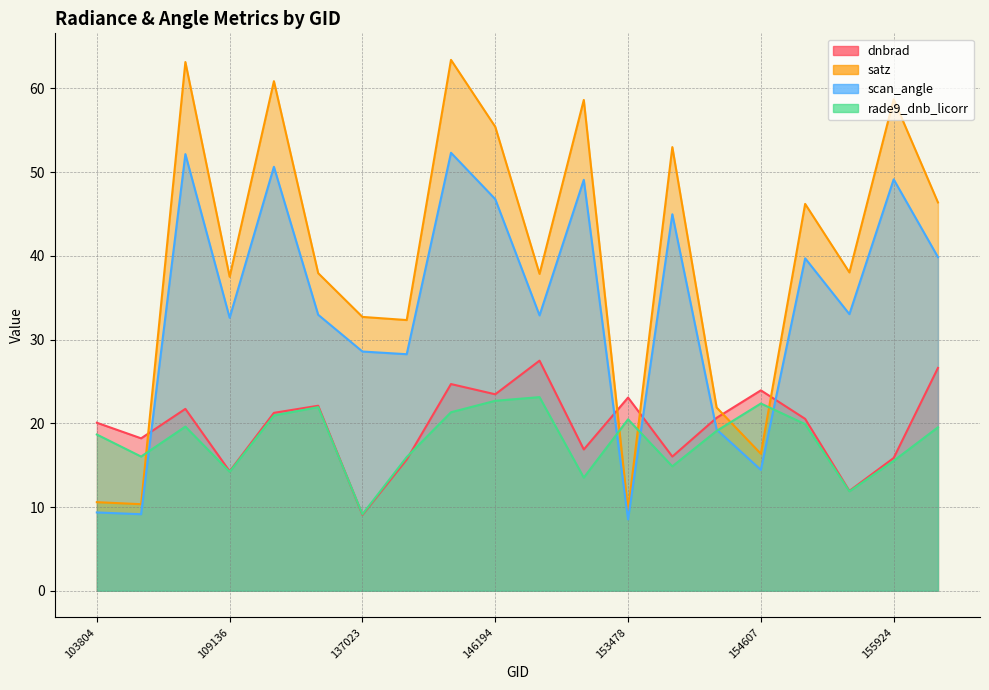

Rank the series at 154803 from highest to lowest value.

satz, scan_angle, dnbrad, rade9_dnb_licorr